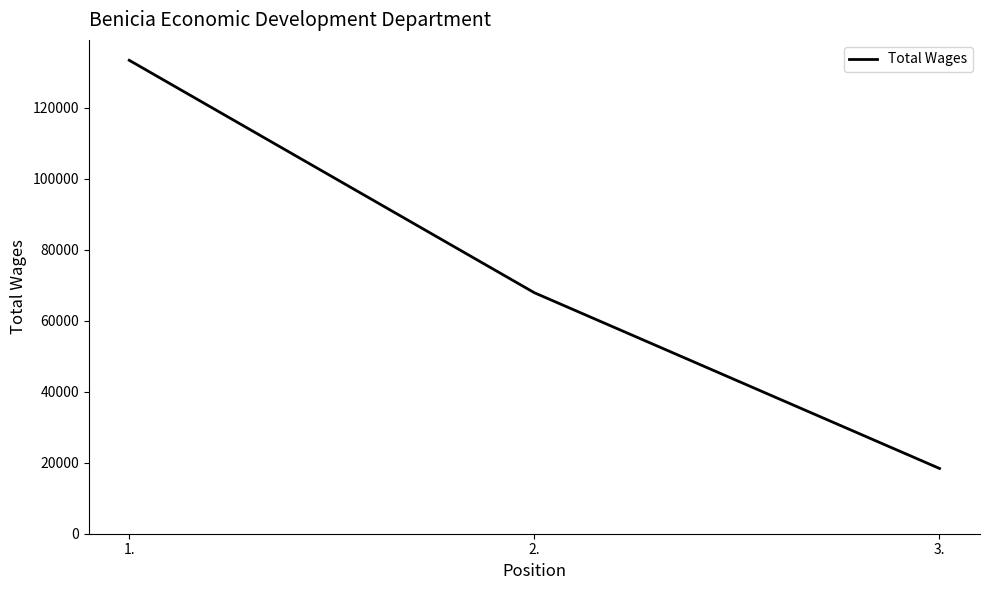

Between 2. and 1., which is larger?

1.